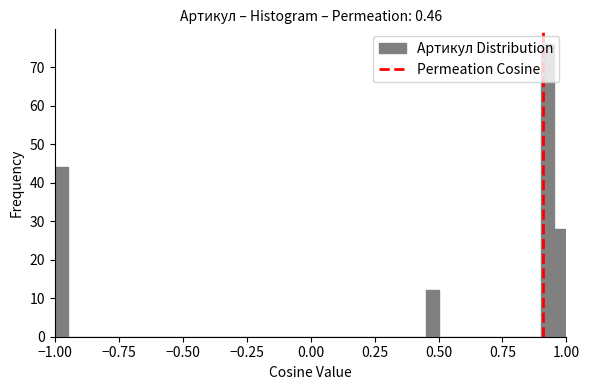

Around what value on the x-axis is the tallest bar? Give the approximate position of its centre, as read against the axis.

0.95